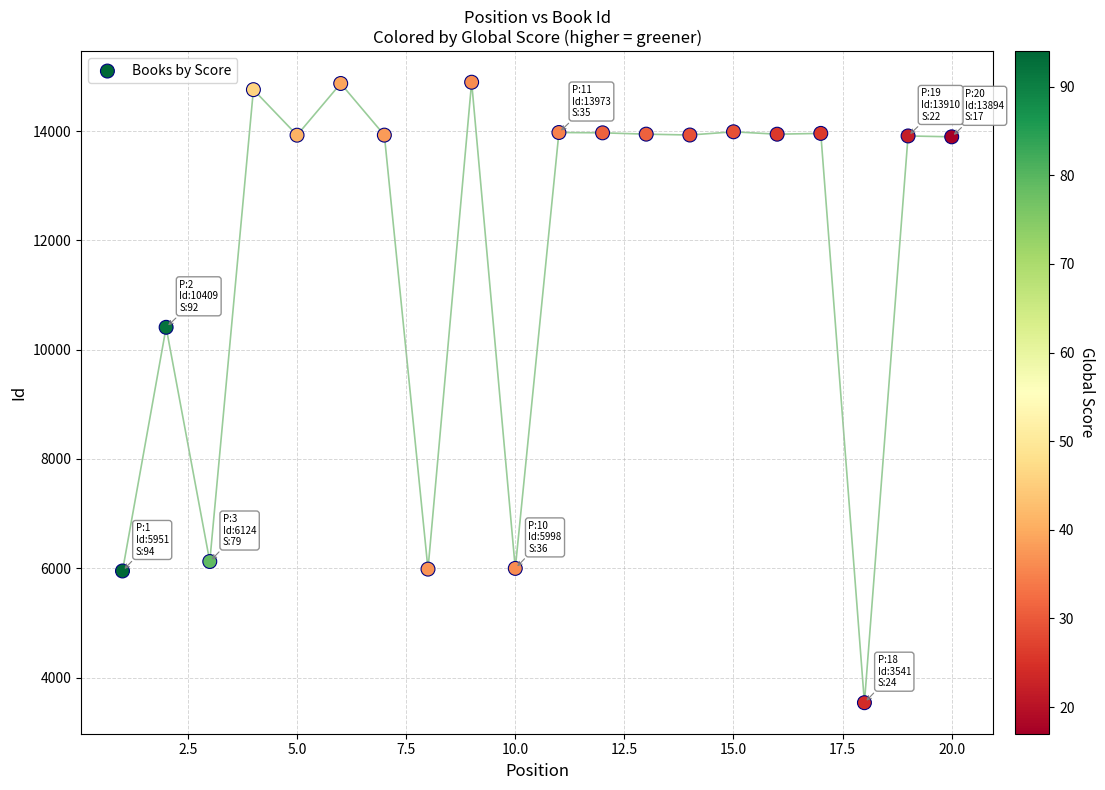

What is the range of X values (max minus min)?

19